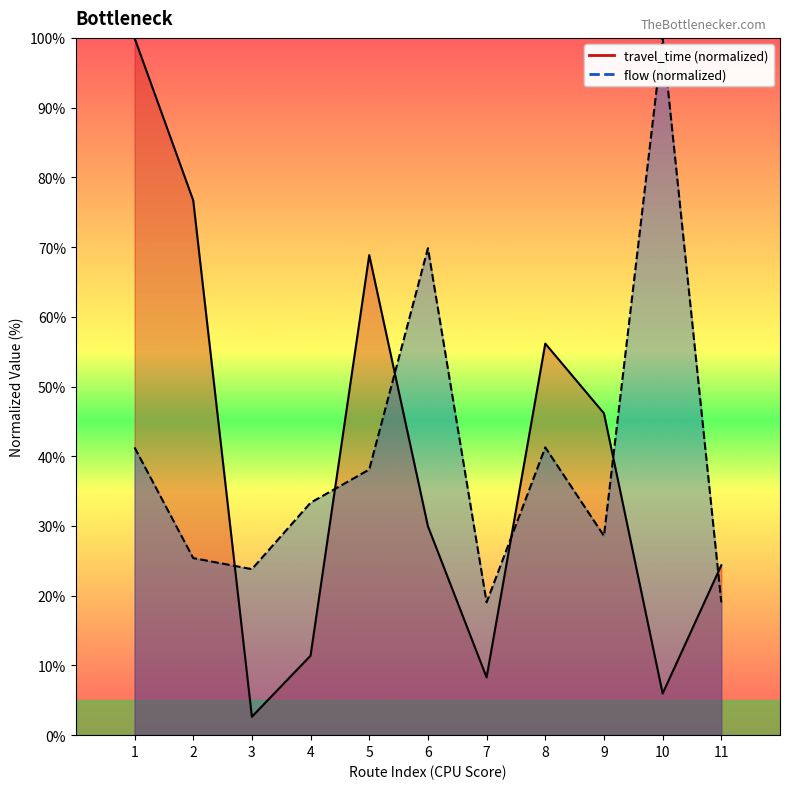

What is the sum of the flow values at 8 and 11?

60.3